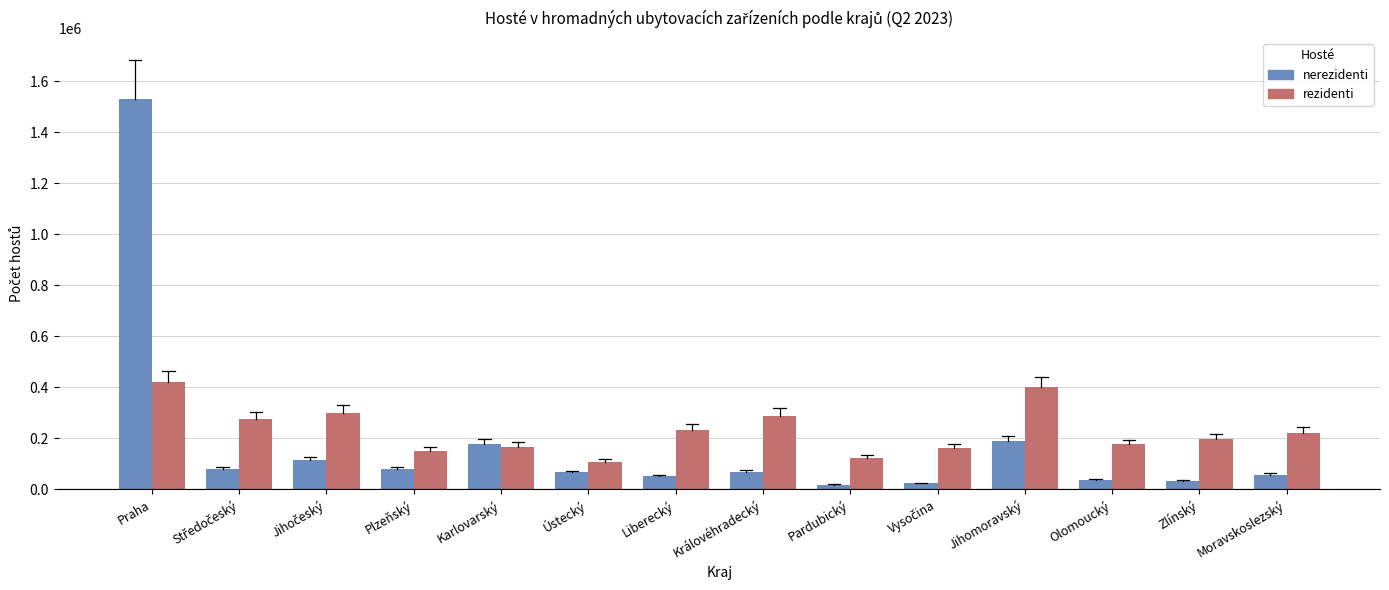

What are all the series names shown in the legend?

nerezidenti, rezidenti